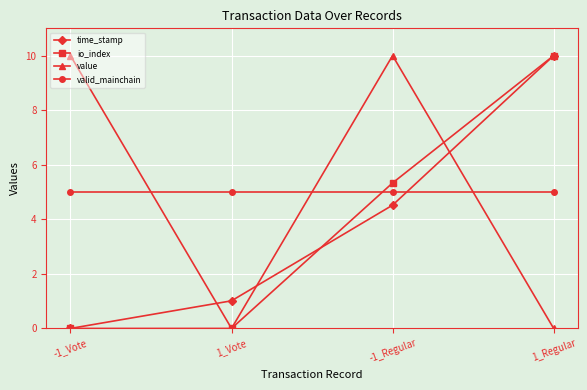

Is it true that value equals 10.0 at -1_Vote?

True